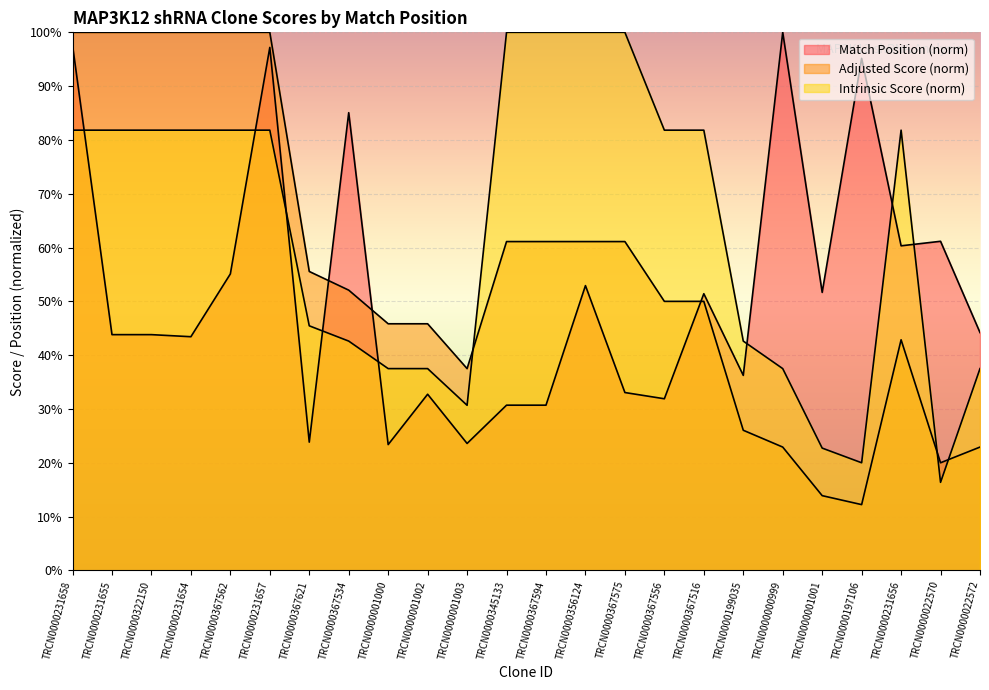

Reading left to right, extract all data points from this chart.

Match Position: TRCN0000231658=1.0	TRCN0000231655=0.4	TRCN0000322150=0.4	TRCN0000231654=0.4	TRCN0000367562=0.6	TRCN0000231657=1.0	TRCN0000367621=0.2	TRCN0000367534=0.9	TRCN0000001000=0.2	TRCN0000001002=0.3	TRCN0000001003=0.2	TRCN0000345133=0.3	TRCN0000367594=0.3	TRCN0000356124=0.5	TRCN0000367575=0.3	TRCN0000367556=0.3	TRCN0000367516=0.5	TRCN0000199035=0.4	TRCN0000000999=1.0	TRCN0000001001=0.5	TRCN0000197106=1.0	TRCN0000231656=0.6	TRCN0000022570=0.6	TRCN0000022572=0.4
Adjusted Score: TRCN0000231658=1.0	TRCN0000231655=1.0	TRCN0000322150=1.0	TRCN0000231654=1.0	TRCN0000367562=1.0	TRCN0000231657=1.0	TRCN0000367621=0.6	TRCN0000367534=0.5	TRCN0000001000=0.5	TRCN0000001002=0.5	TRCN0000001003=0.4	TRCN0000345133=0.6	TRCN0000367594=0.6	TRCN0000356124=0.6	TRCN0000367575=0.6	TRCN0000367556=0.5	TRCN0000367516=0.5	TRCN0000199035=0.3	TRCN0000000999=0.2	TRCN0000001001=0.1	TRCN0000197106=0.1	TRCN0000231656=0.4	TRCN0000022570=0.2	TRCN0000022572=0.2
Intrinsic Score: TRCN0000231658=0.8	TRCN0000231655=0.8	TRCN0000322150=0.8	TRCN0000231654=0.8	TRCN0000367562=0.8	TRCN0000231657=0.8	TRCN0000367621=0.5	TRCN0000367534=0.4	TRCN0000001000=0.4	TRCN0000001002=0.4	TRCN0000001003=0.3	TRCN0000345133=1.0	TRCN0000367594=1.0	TRCN0000356124=1.0	TRCN0000367575=1.0	TRCN0000367556=0.8	TRCN0000367516=0.8	TRCN0000199035=0.4	TRCN0000000999=0.4	TRCN0000001001=0.2	TRCN0000197106=0.2	TRCN0000231656=0.8	TRCN0000022570=0.2	TRCN0000022572=0.4